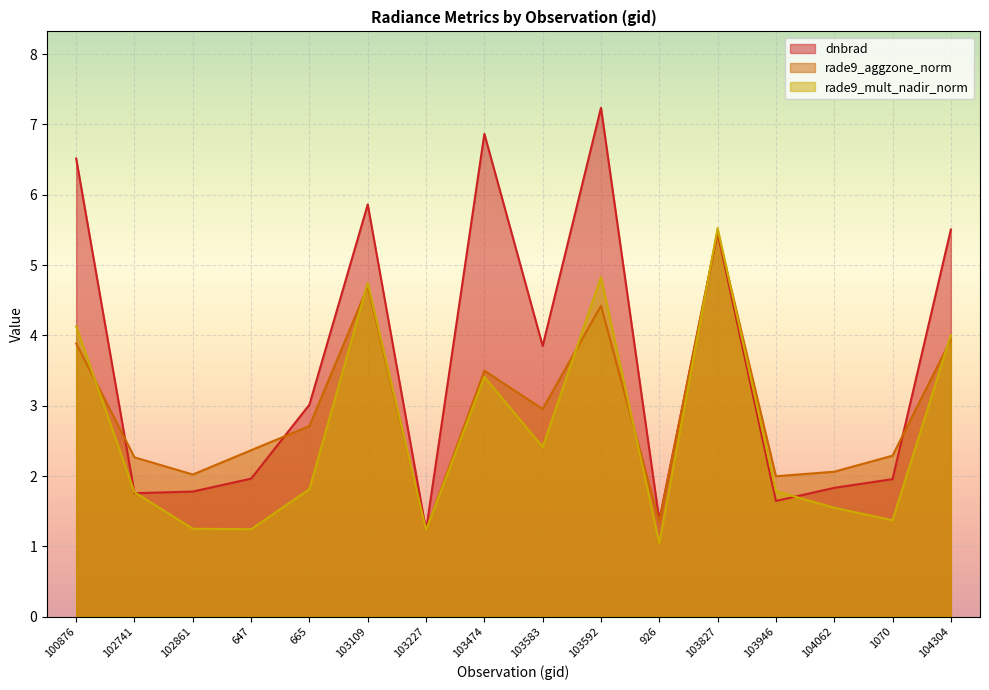

What is the minimum value shown in the chart?

1.0